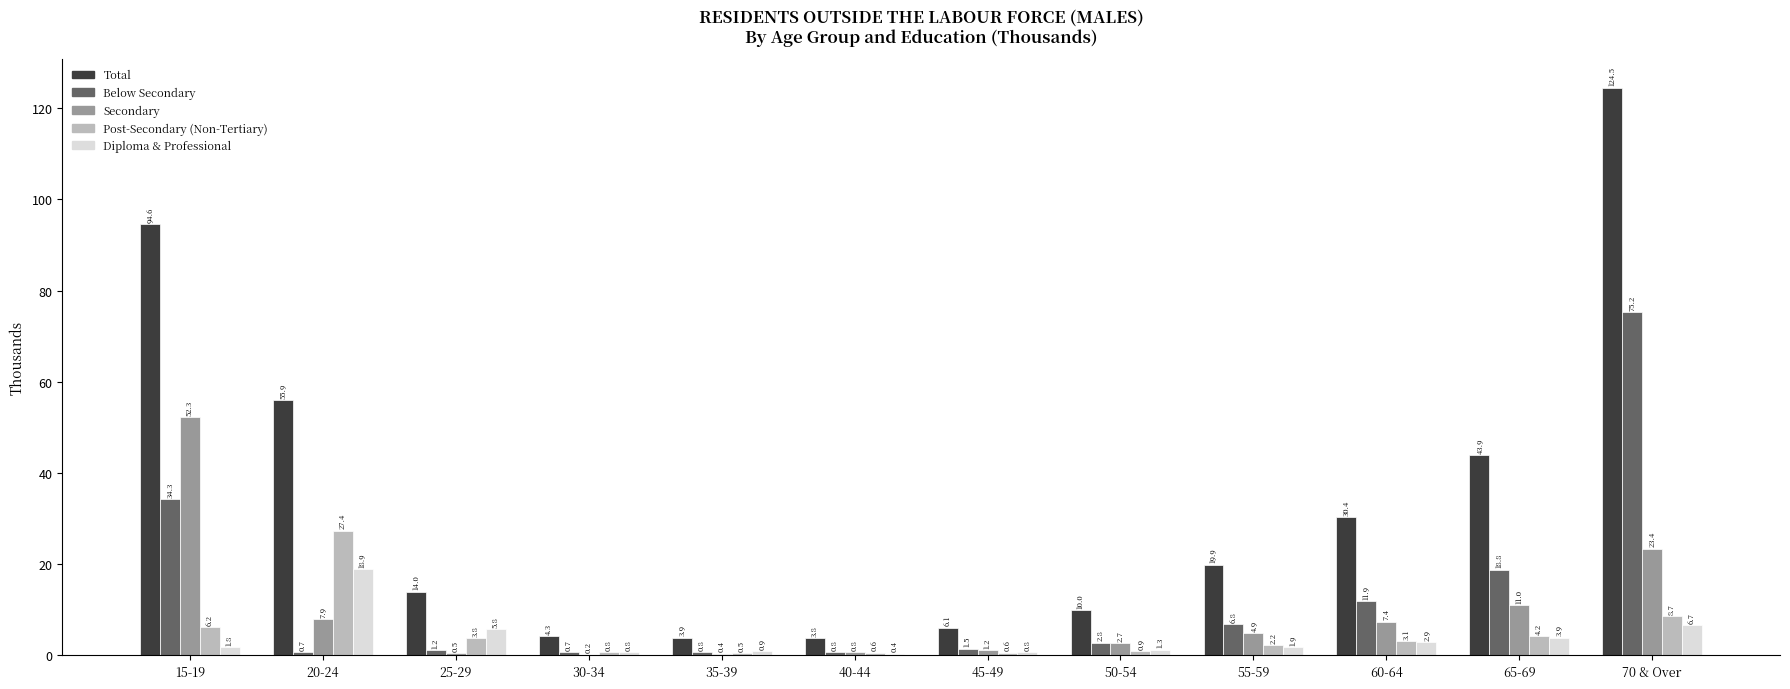

What are all the series names shown in the legend?

Total, Below Secondary, Secondary, Post-Secondary (Non-Tertiary), Diploma & Professional